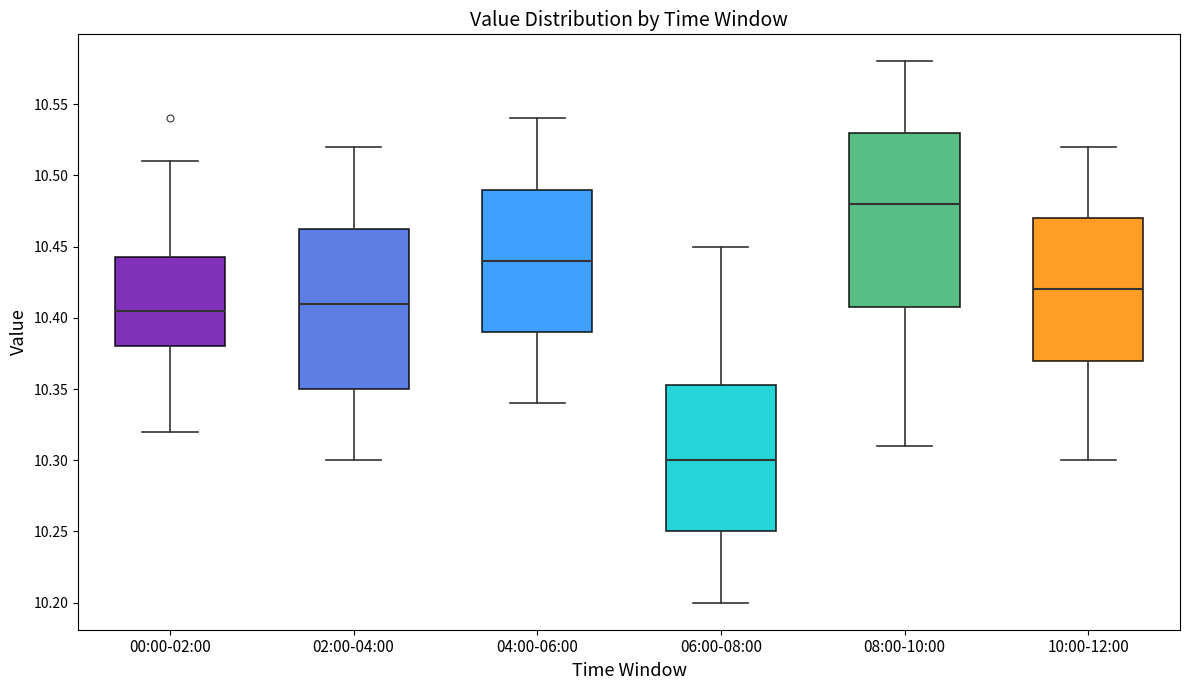

Where does the median line of the box for 02:00-04:00 sit on the y-axis? The values are not printed on the chart, so give them approximately, as read against the axis.

10.410